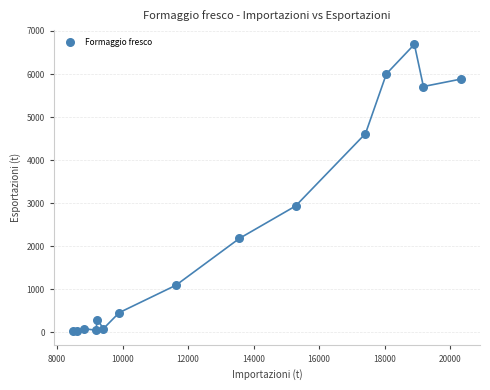

What Y value in the scatter plot is closest to 3359?

2935